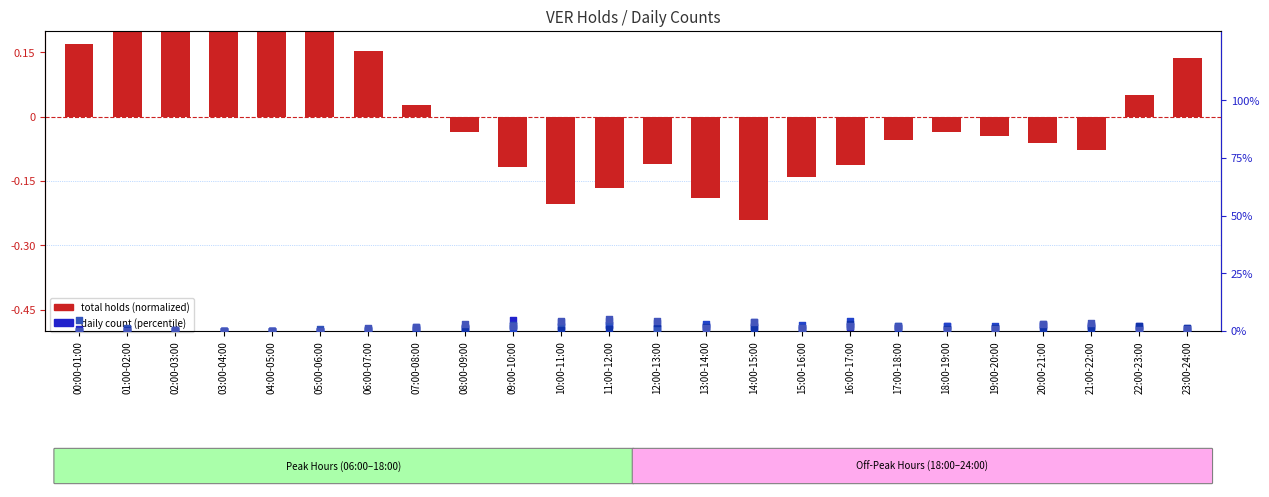

Which has a higher value, 00:00-01:00 or 13:00-14:00?

00:00-01:00